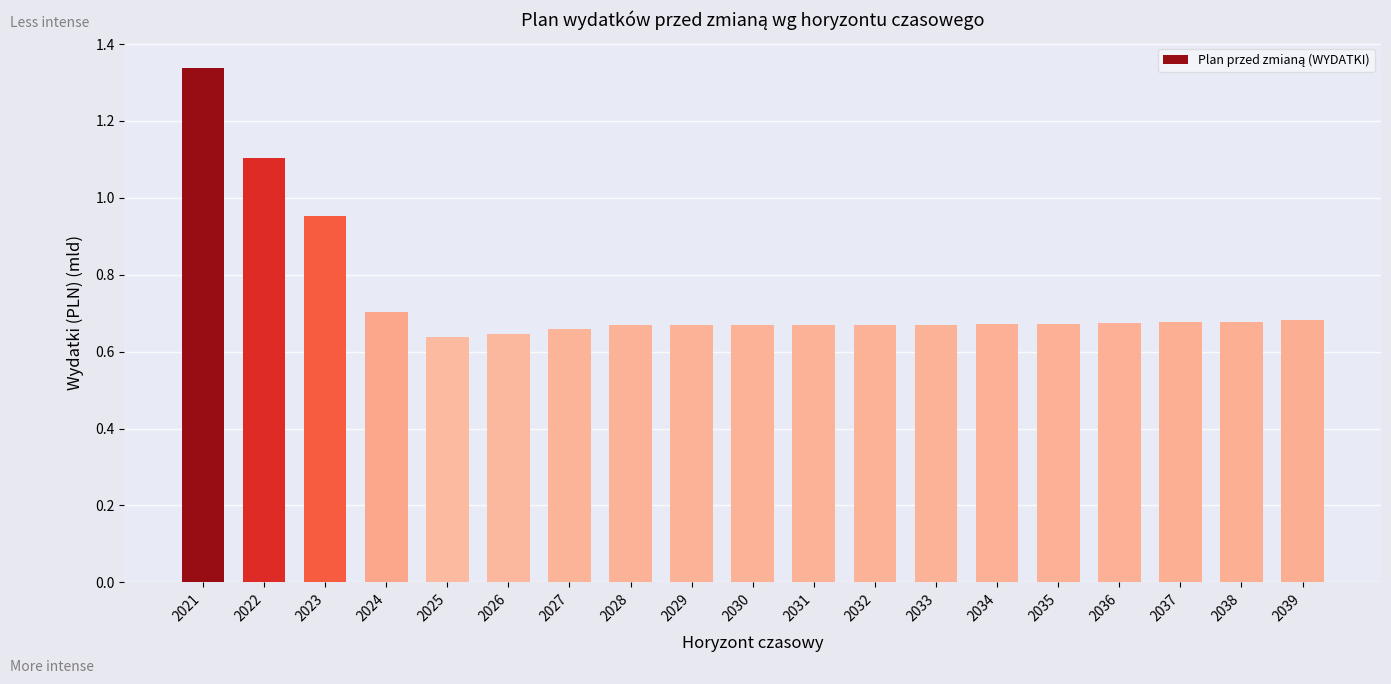

What is the value of the 2nd bar from the left?

1.1